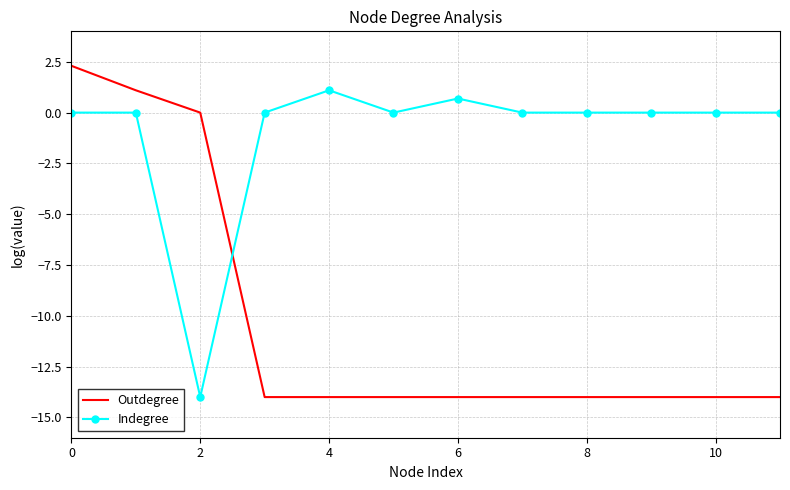

What is the difference between the maximum and minimum values in the Indegree series?

15.1